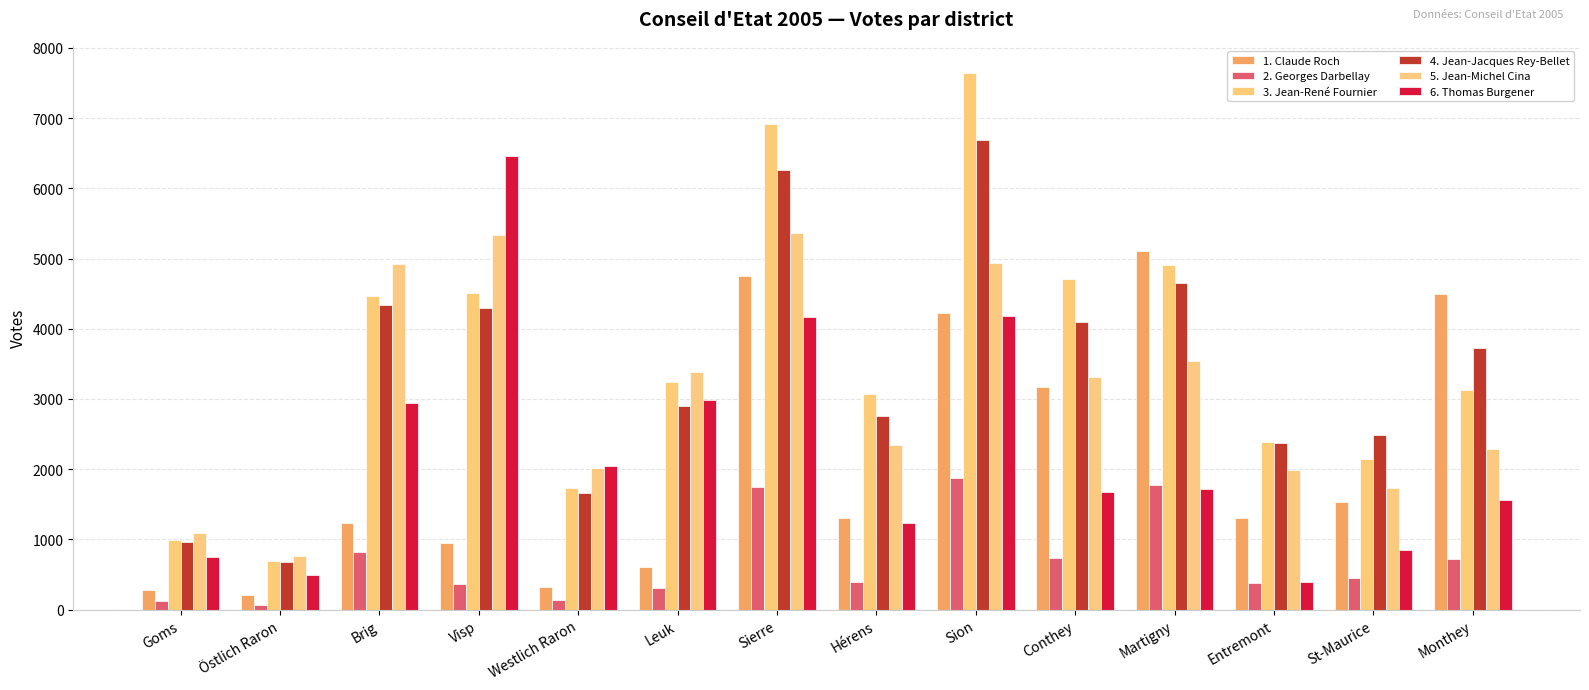

What is the sum of all 1. Claude Roch values?

29501